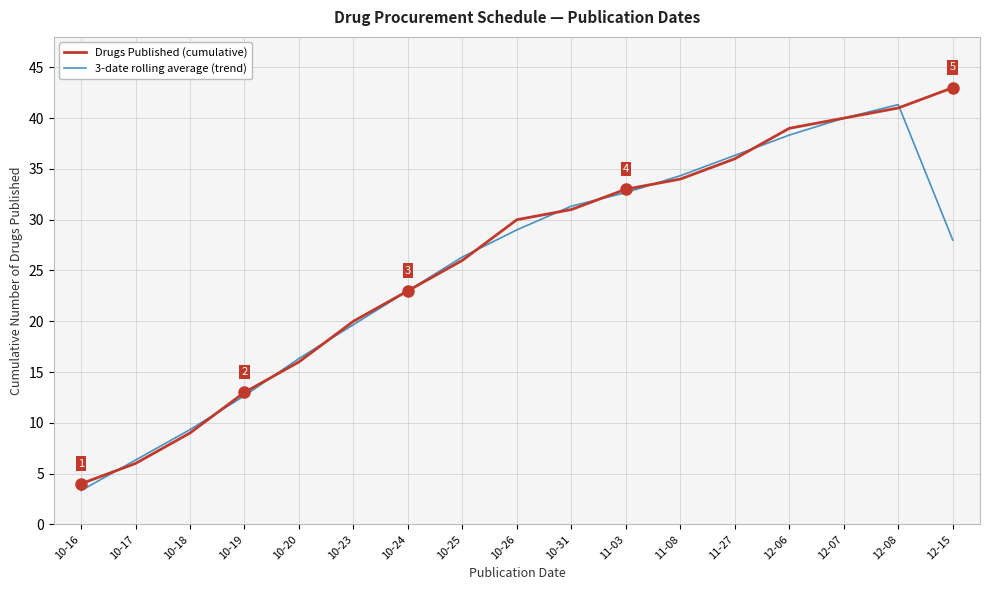

What is the difference between the second highest and minimum values in the Drugs Published (cumulative) series?

37.0